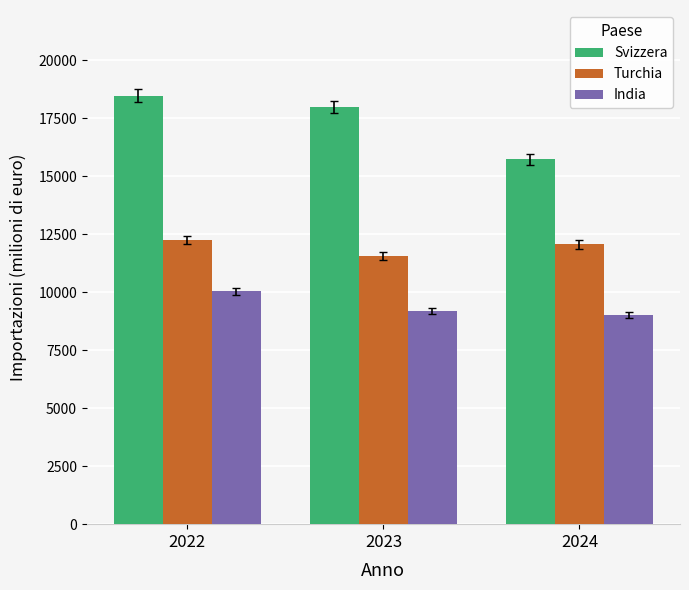

What is the difference between the highest and lowest values at 2022?

8422.0